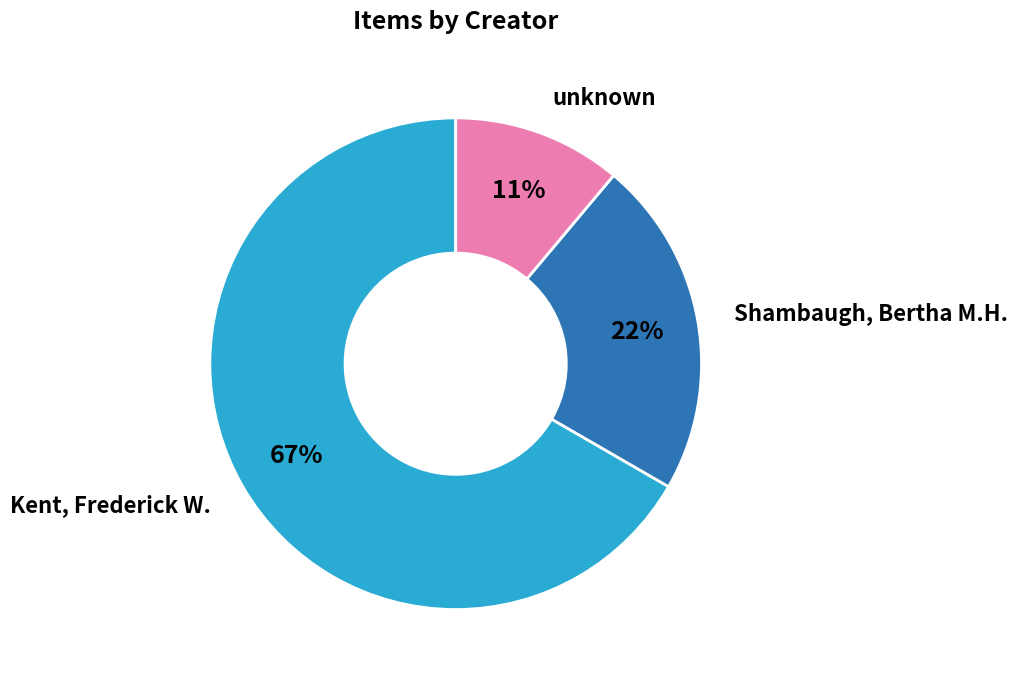

Do unknown and Kent, Frederick W. together represent more than half of the pie?

Yes